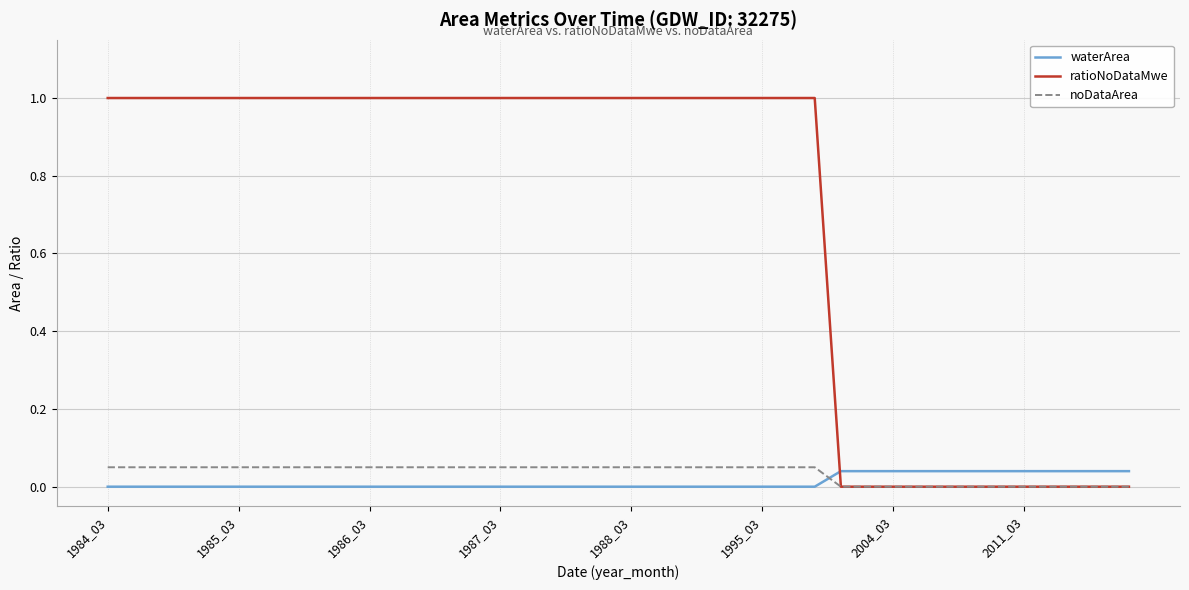

Which series has the largest range (max minus min)?

ratioNoDataMwe